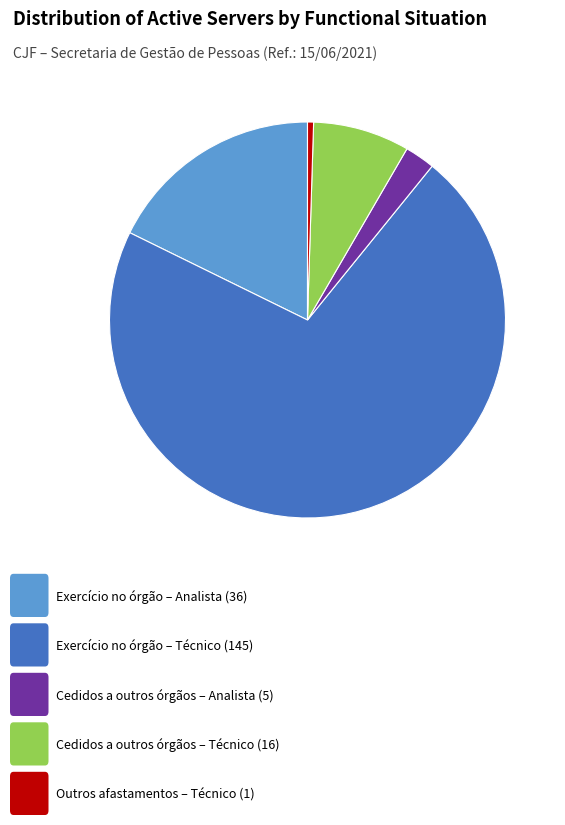

Is there any slice that represents more than half of the pie?

Yes